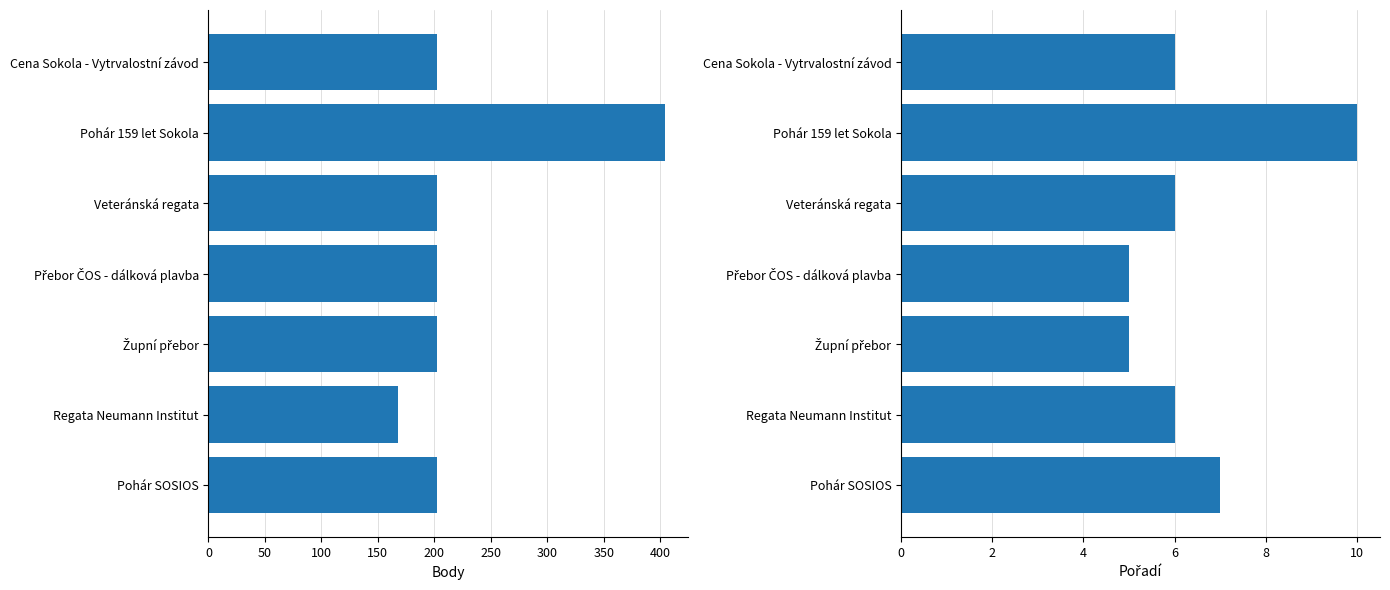

What is the total value across all series at Župní přebor?

207